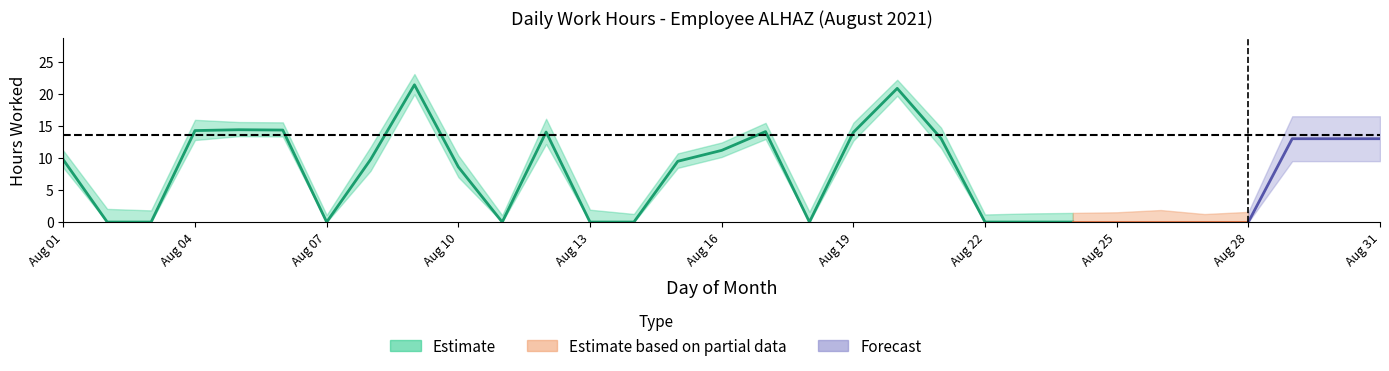

At which category does the chart reach its minimum across all series?

2